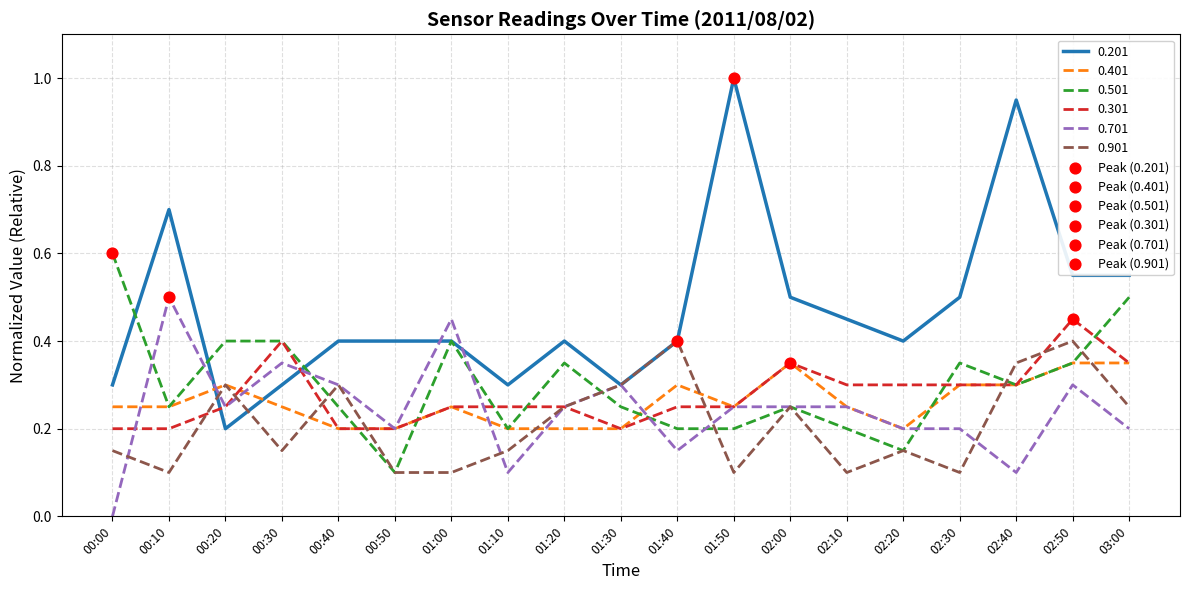

Between 00:30 and 03:00, which series saw the biggest shift?

0.201